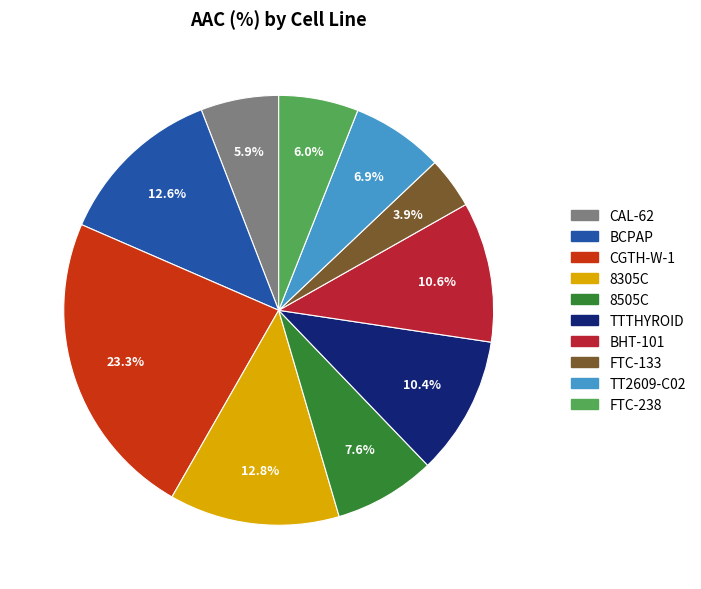

To the nearest percent, what percentage of the pie is TT2609-C02?

7%